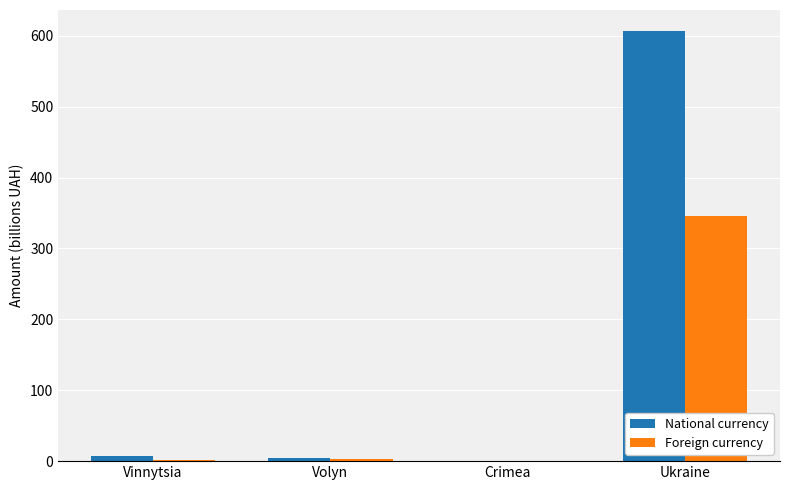

What is the greatest value displayed?

606.0